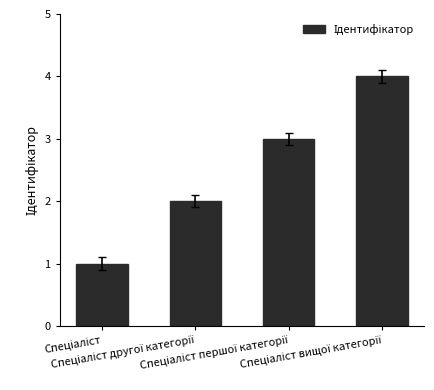

How many bars are there in total?

4